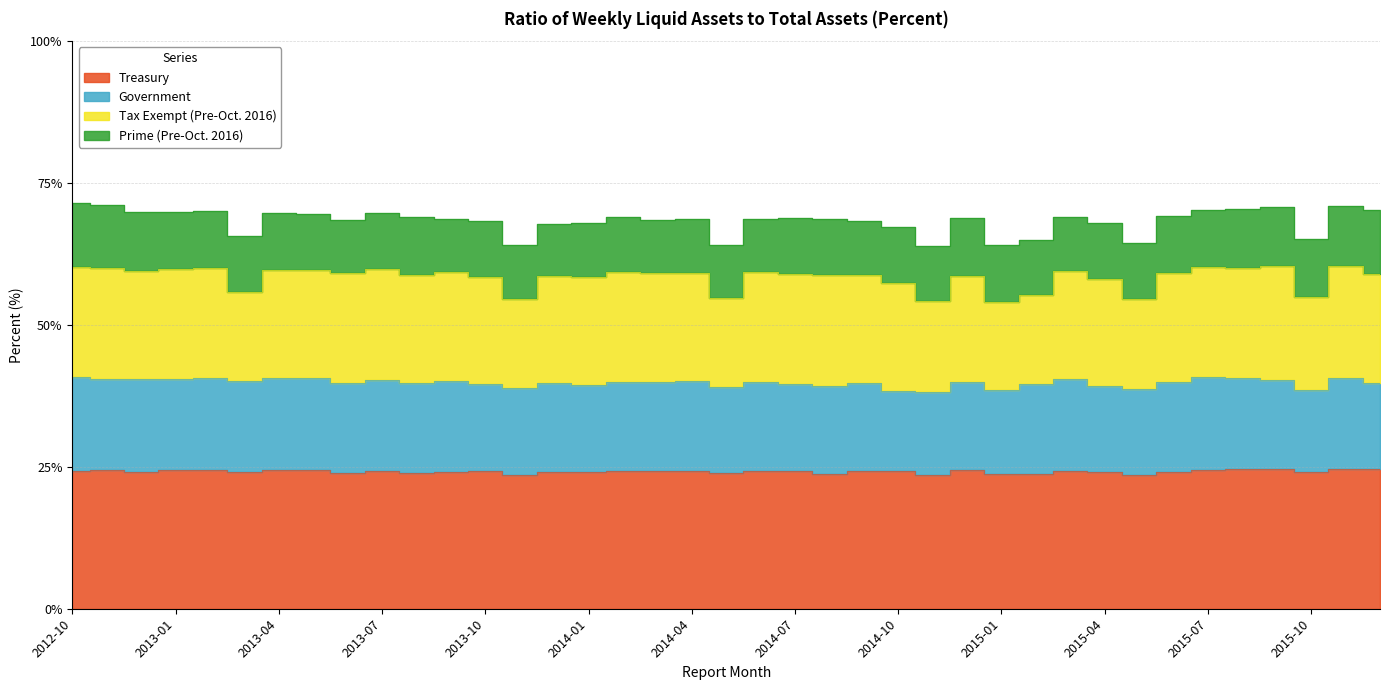

How many data points does each series have?

39